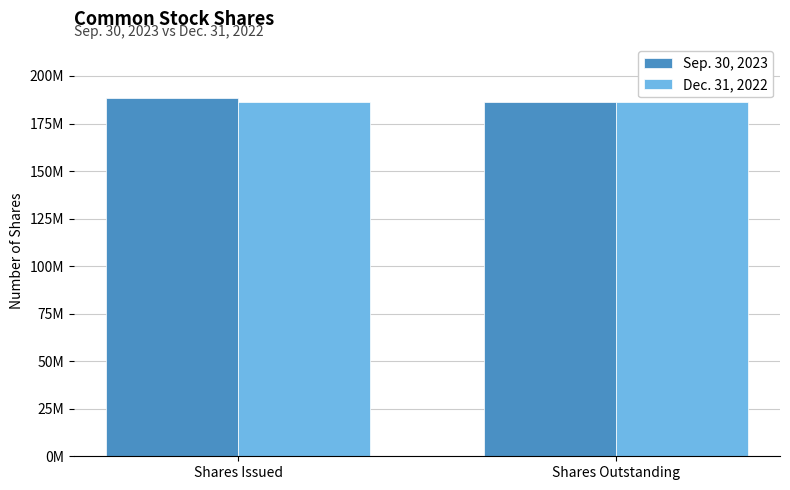

What is the sum of all Dec. 31, 2022 values?

372501438